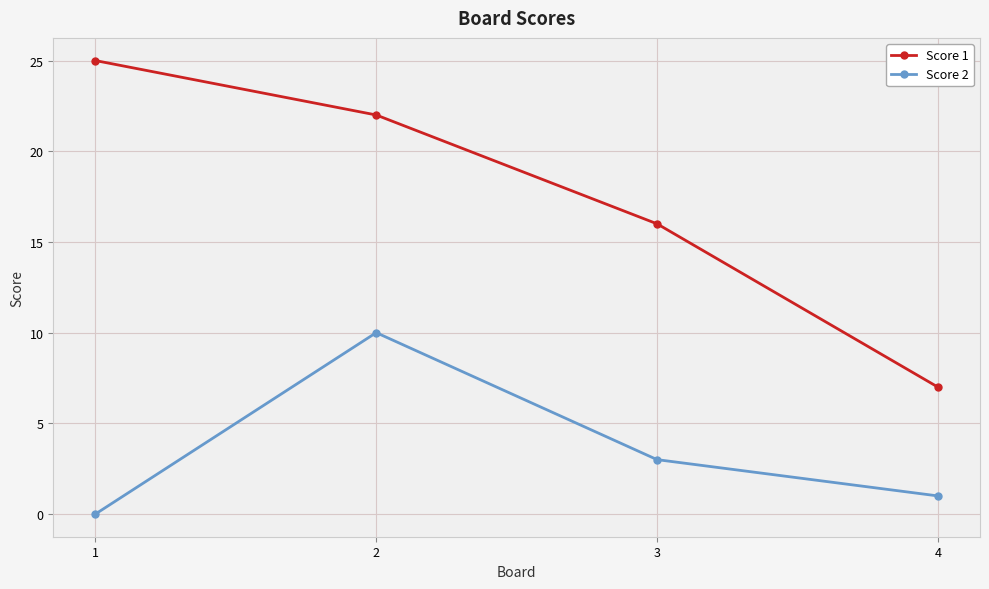

Reading left to right, extract all data points from this chart.

Score 1: 25	22	16	7
Score 2: 0	10	3	1